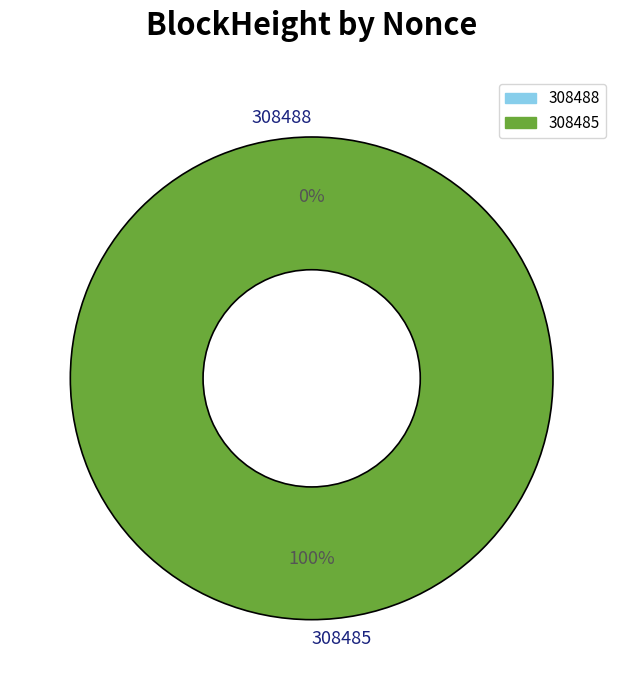

Combined, what portion of the pie is 308488 and 308485?

100.0%